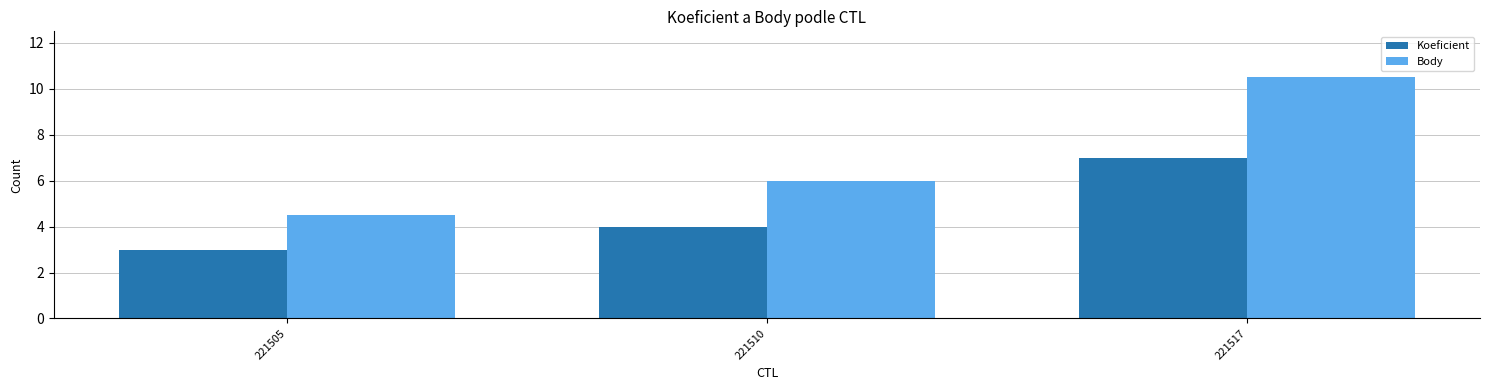

What is the sum of the Body values at 221510 and 221517?

16.5